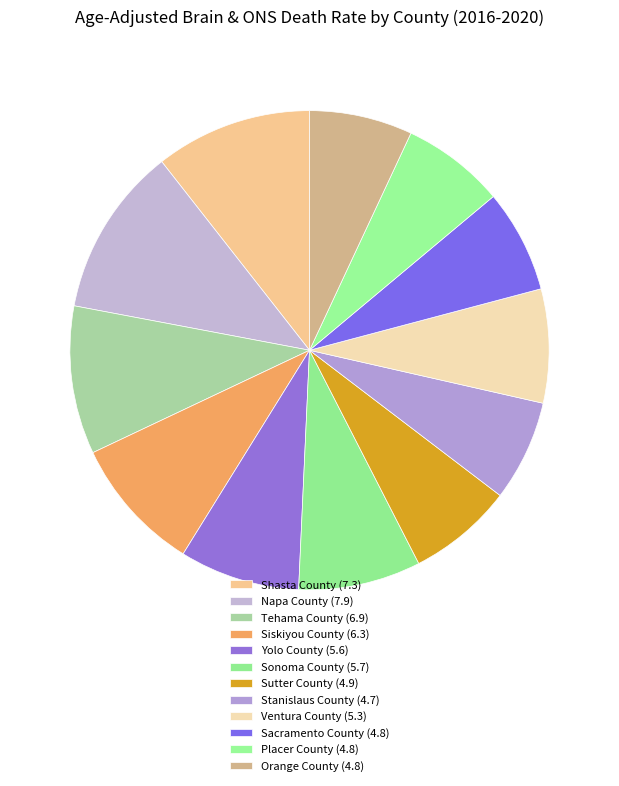

Rank the categories by value from highest to lowest.

Napa County, Shasta County, Tehama County, Siskiyou County, Sonoma County, Yolo County, Ventura County, Sutter County, Sacramento County, Placer County, Orange County, Stanislaus County